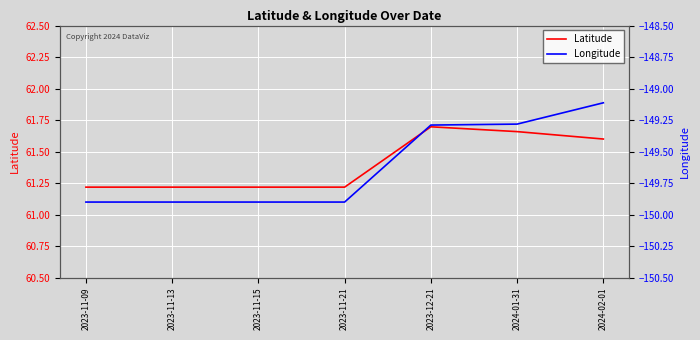

Reading left to right, extract all data points from this chart.

Latitude: 61.2	61.2	61.2	61.2	61.7	61.7	61.6
Longitude: -149.9	-149.9	-149.9	-149.9	-149.3	-149.3	-149.1